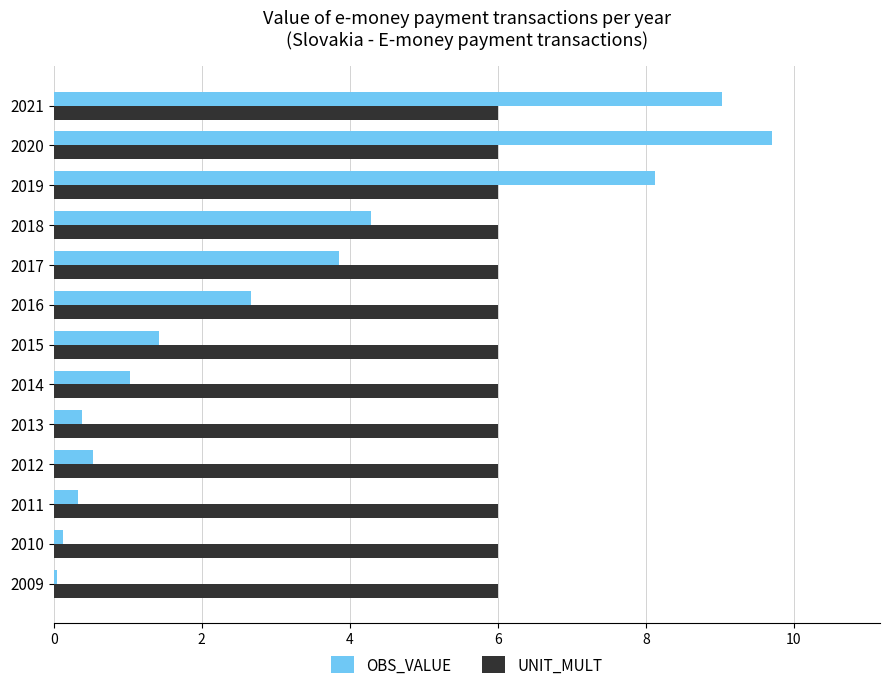

Which series has the largest total across all categories?

UNIT_MULT